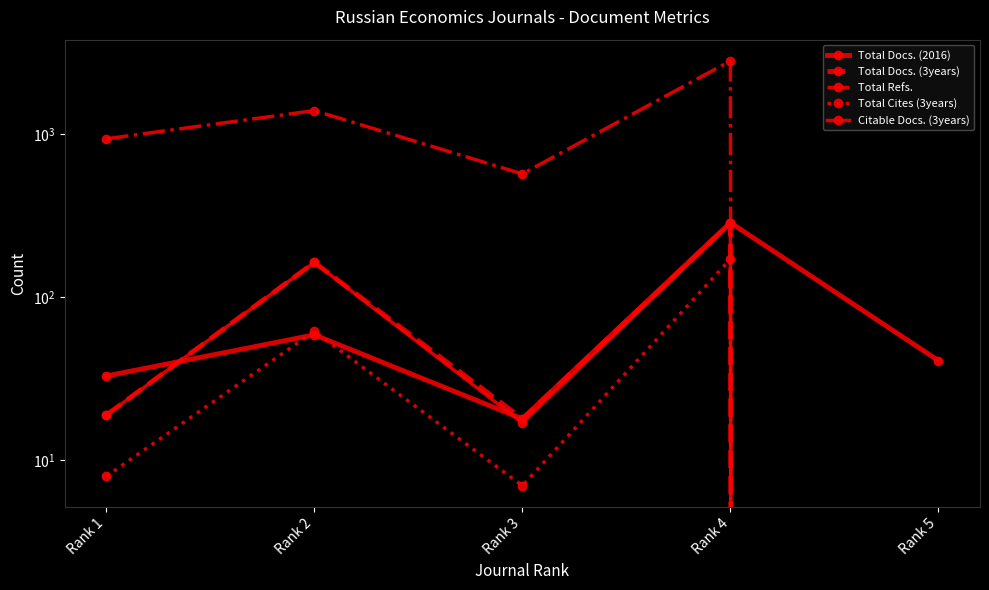

Which series changed the most between Rank 2 and Rank 4?

Total Refs.